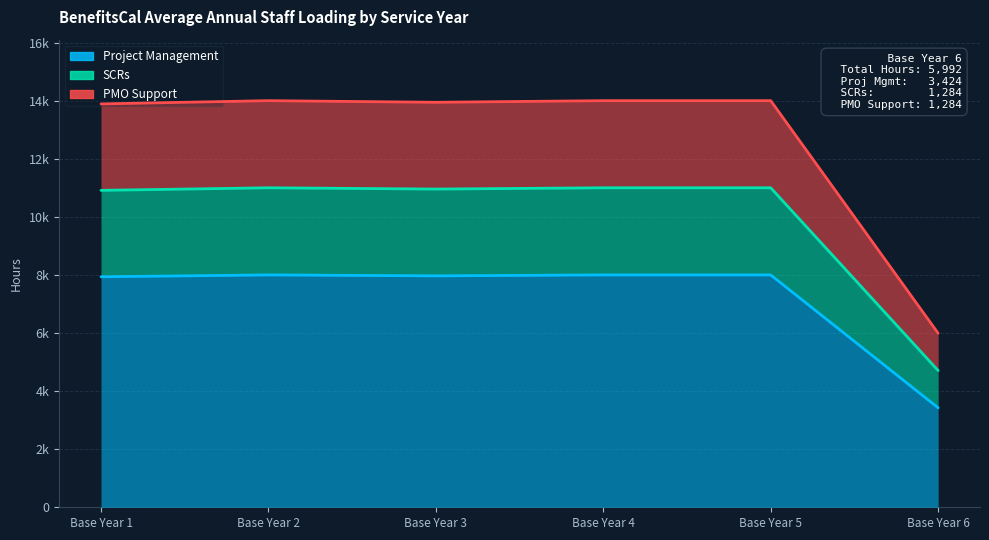

Is the value of PMO Support at Base Year 4 greater than the value of Project Management at Base Year 2?

No